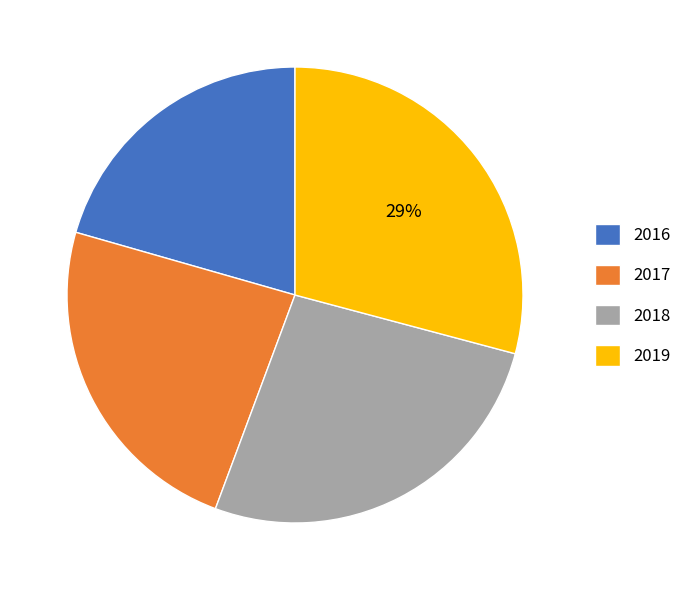

Is 2019 the majority of the pie?

No